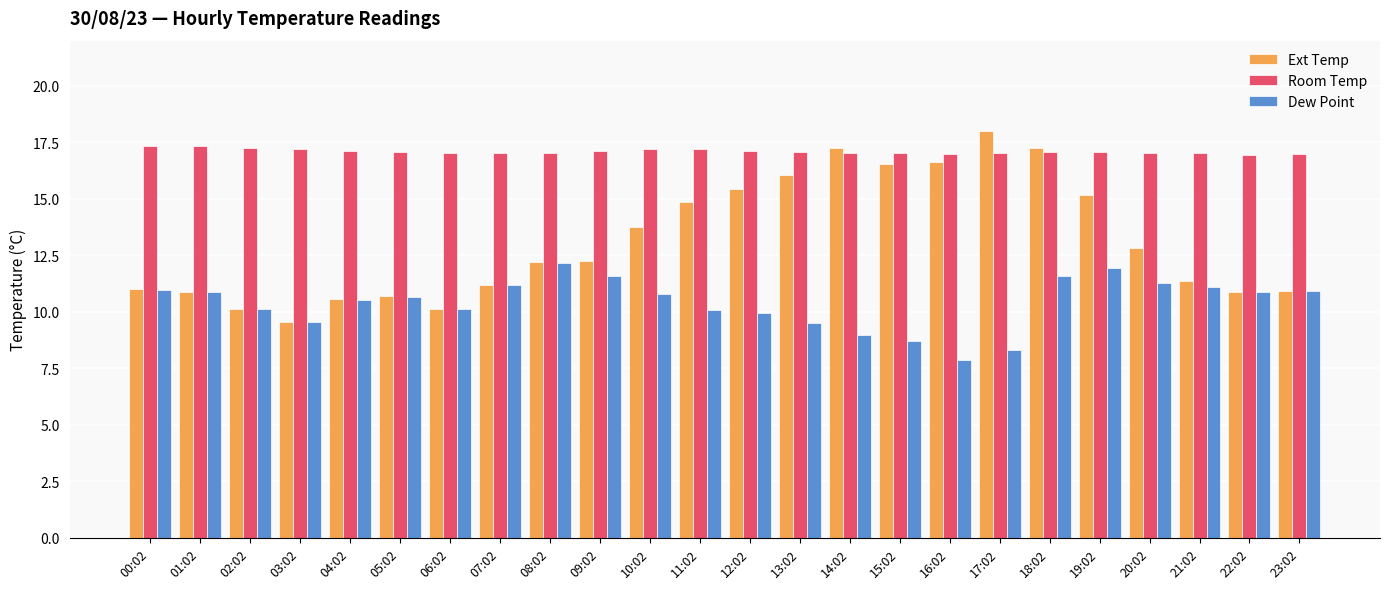

How many bars are there in total?

72